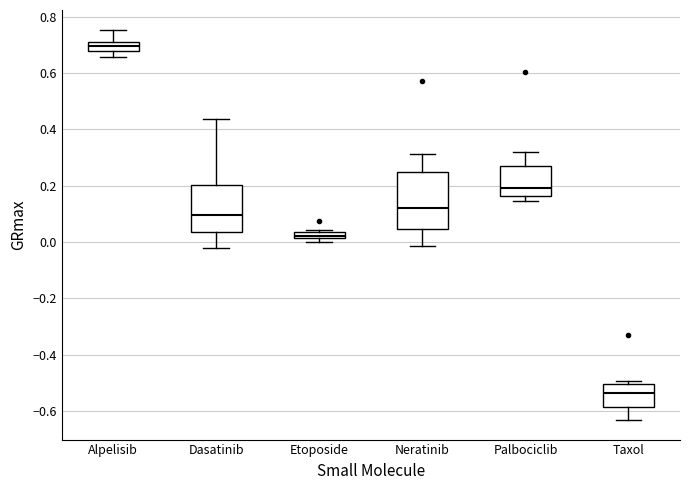

Where does the median line of the box for Taxol sit on the y-axis? The values are not printed on the chart, so give them approximately, as read against the axis.

-0.54